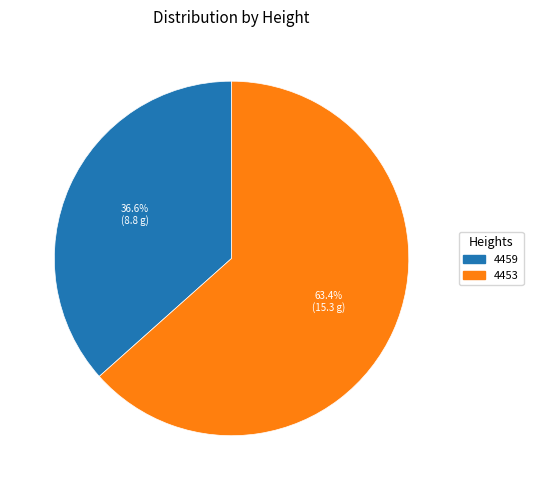

To the nearest percent, what portion does 4459 represent?

37%